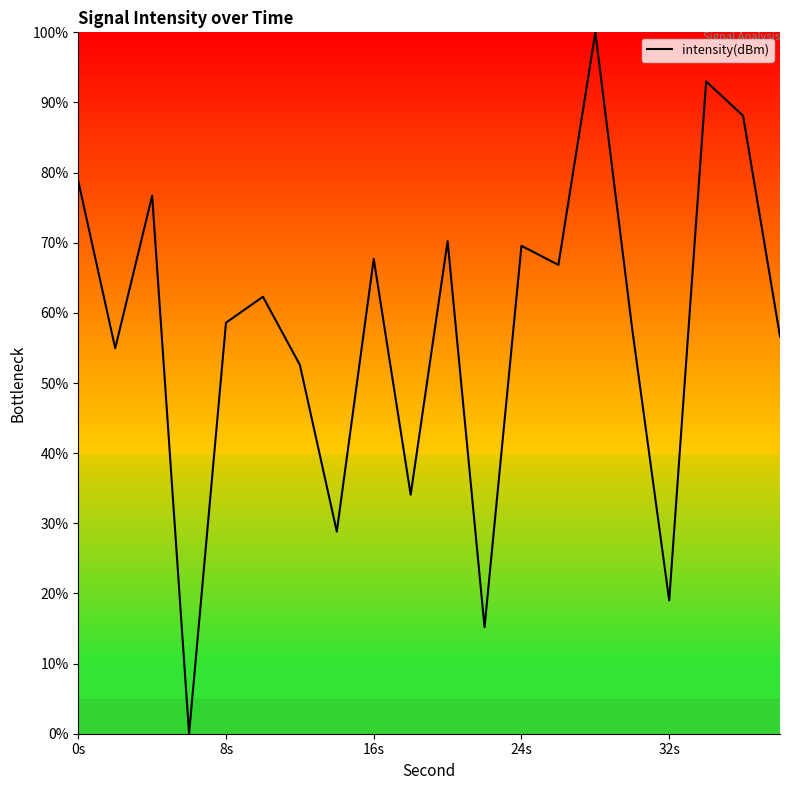

What is the maximum value shown in the chart?

100.0